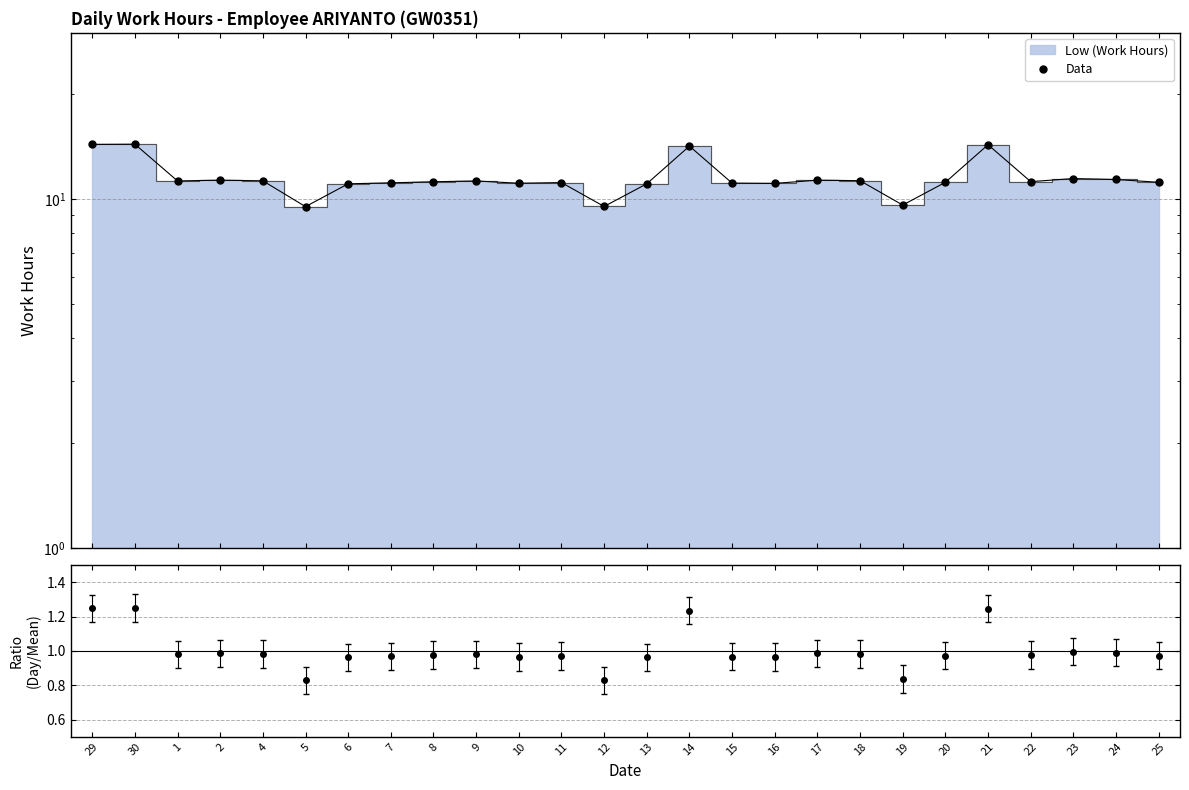

What is the minimum value shown in the chart?

9.5